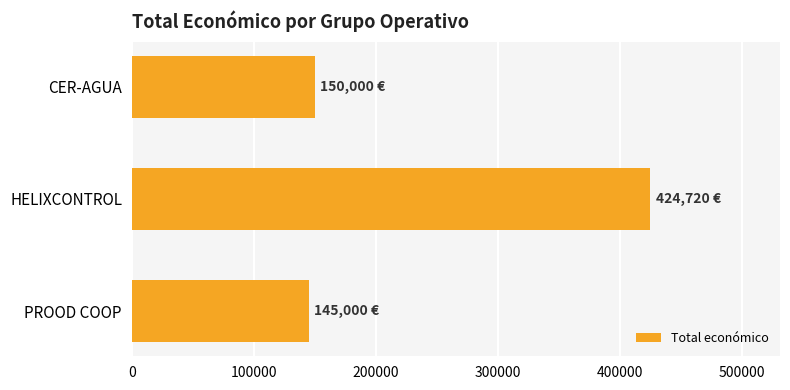

Reading bottom to top, list all the values displayed in this chart.

PROOD COOP=145000	HELIXCONTROL=424720	CER-AGUA=150000